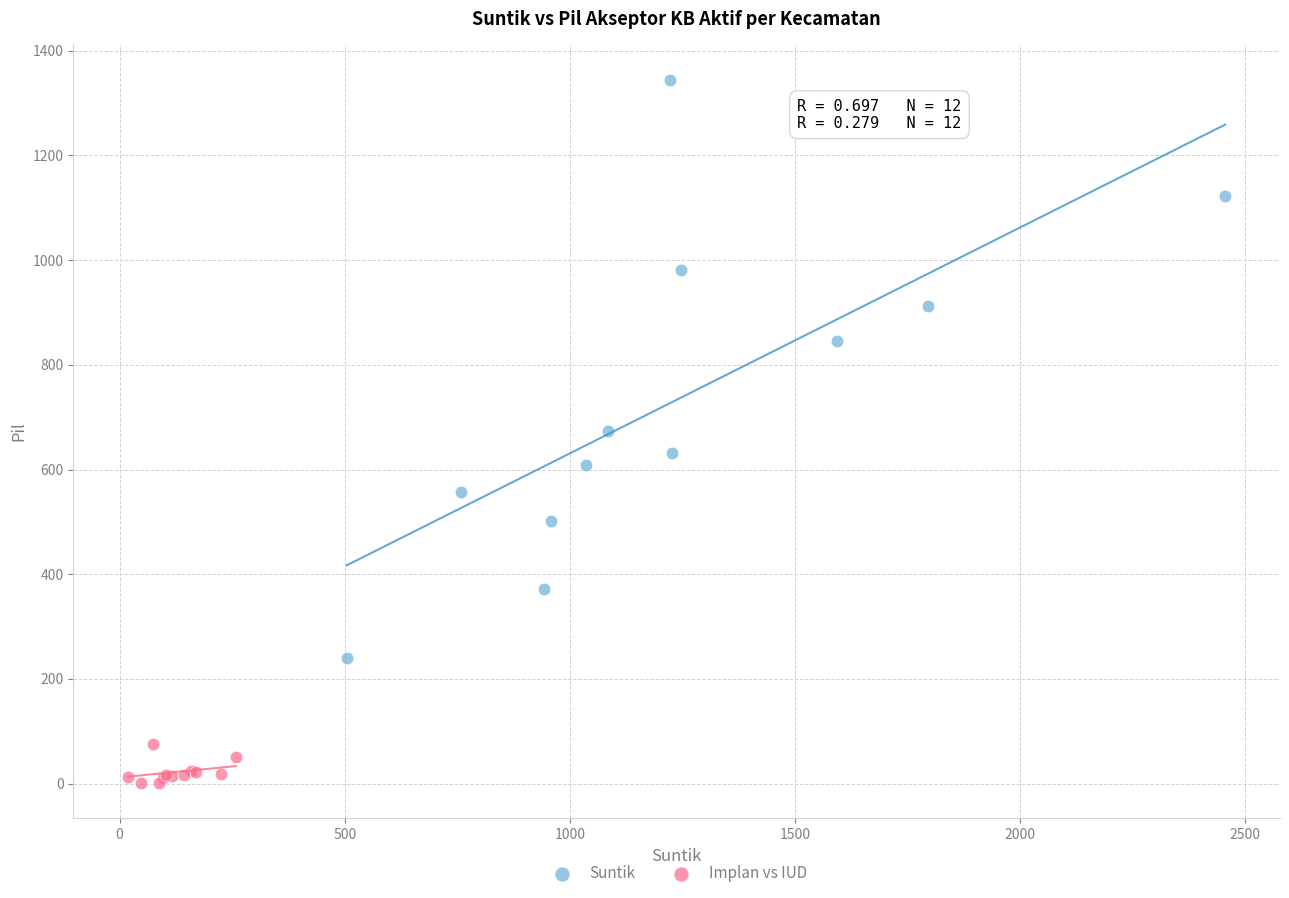

Which series reaches the maximum Y coordinate?

Suntik